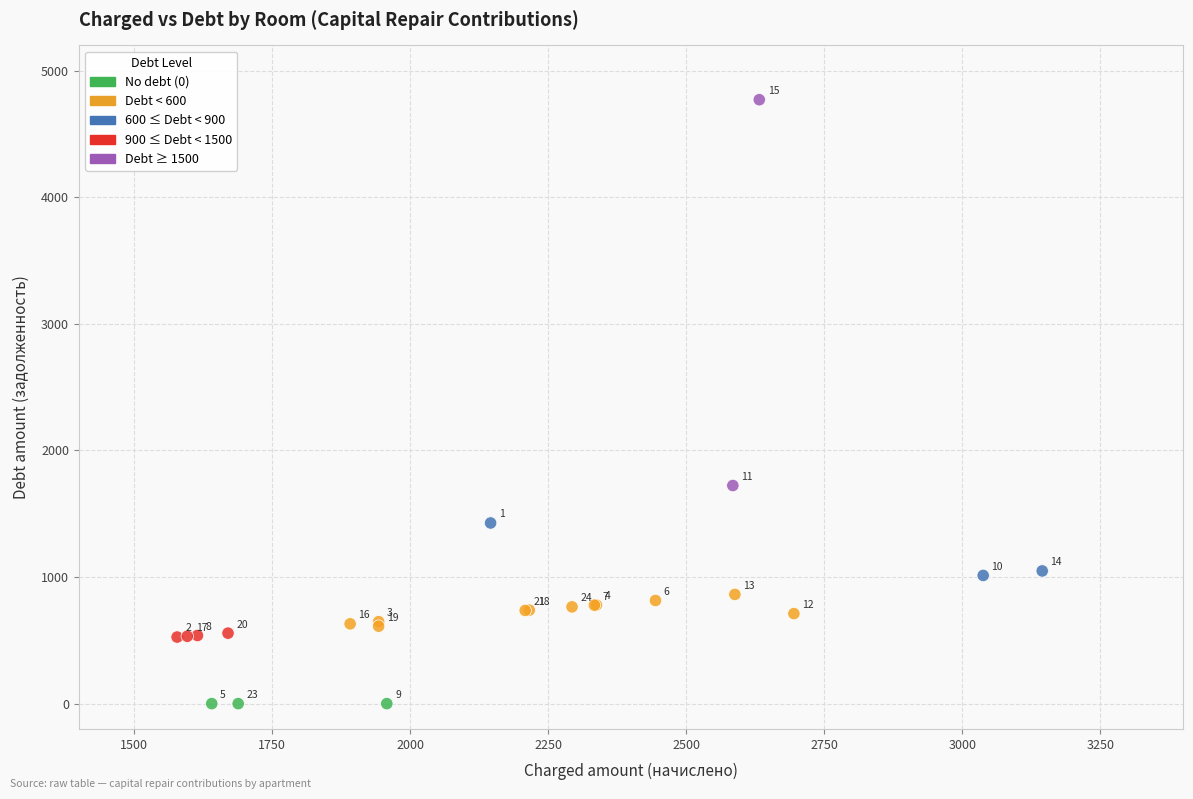

What Y value in the scatter plot is closest to 2385?

1723.1